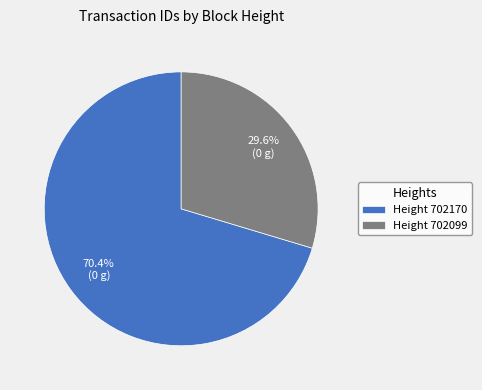

What percentage is NOT represented by Height 702099?

70.4%